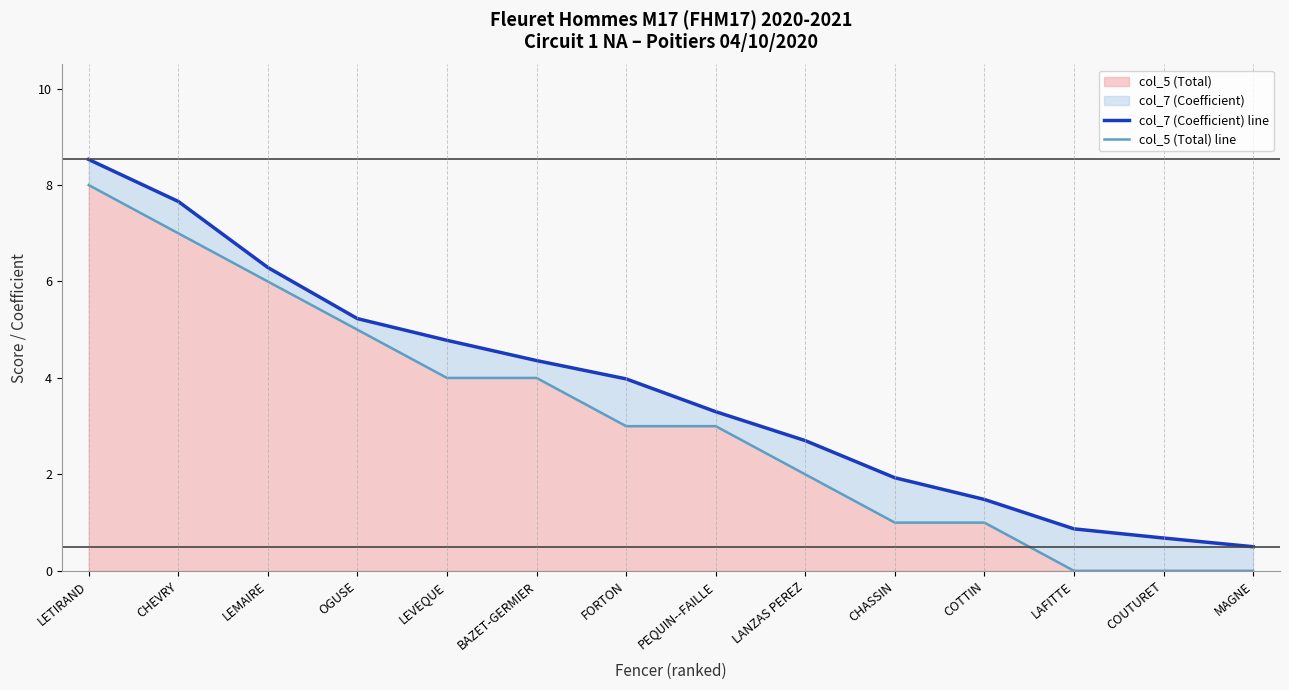

At which category is the sum across all series the highest?

LETIRAND